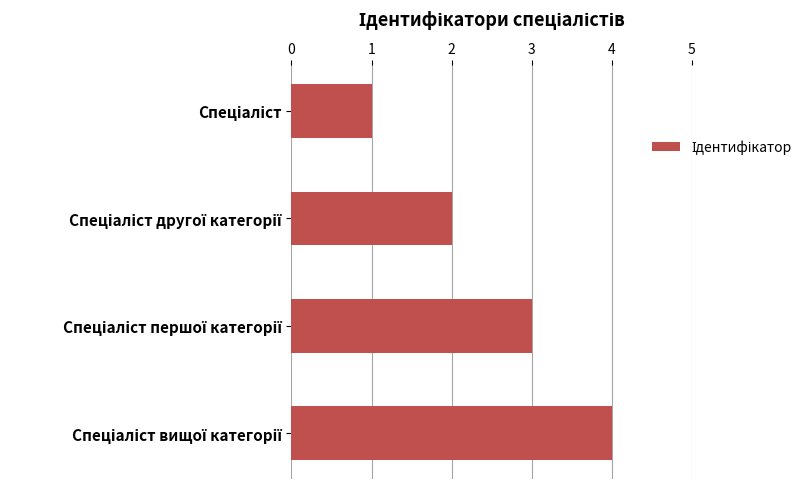

What is the greatest value displayed?

4